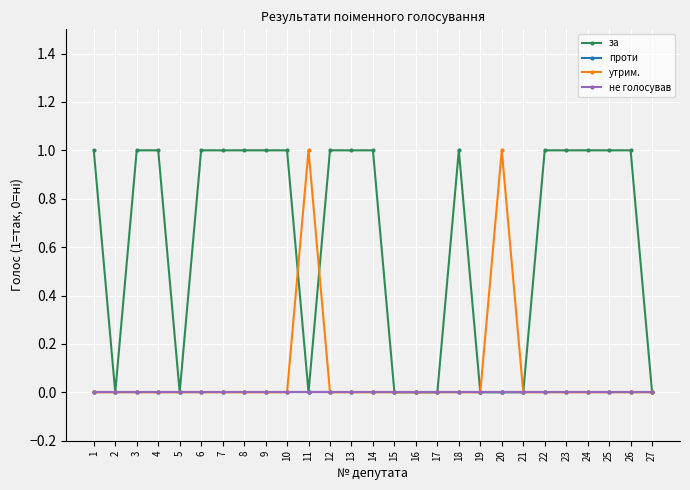

Does the chart have visible grid lines?

Yes